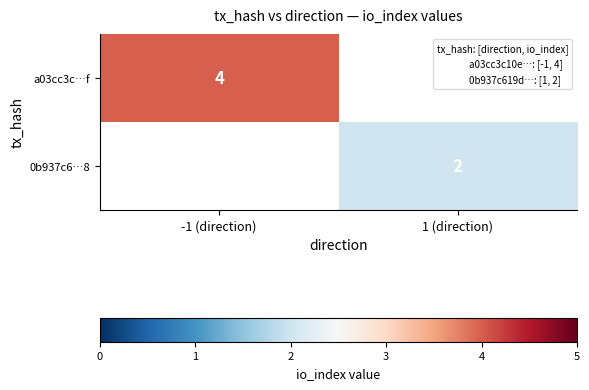

The value of 0b937c6…8 at 1 (direction) is 1.2. True or false?

False